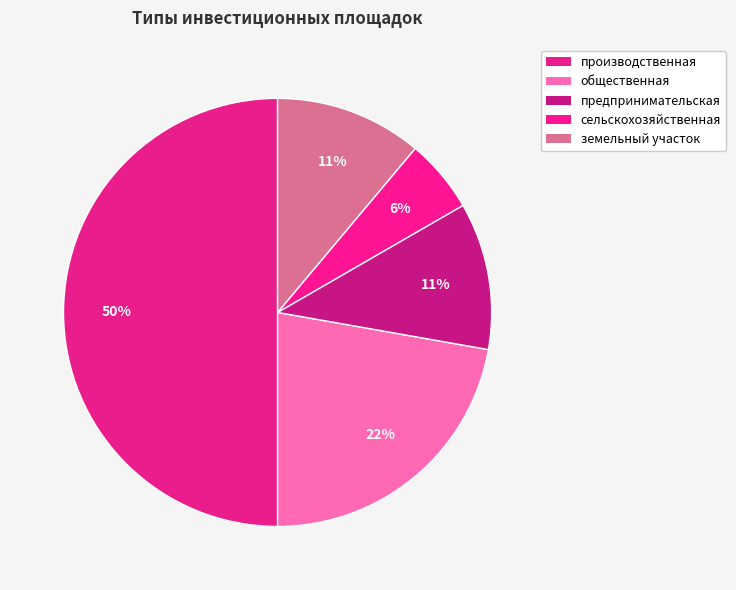

What portion of the pie excludes земельный участок?

88.9%